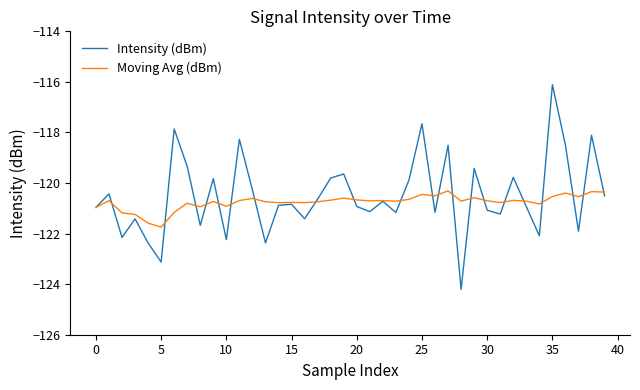

What is the sum of all Intensity (dBm) values?

-4820.6